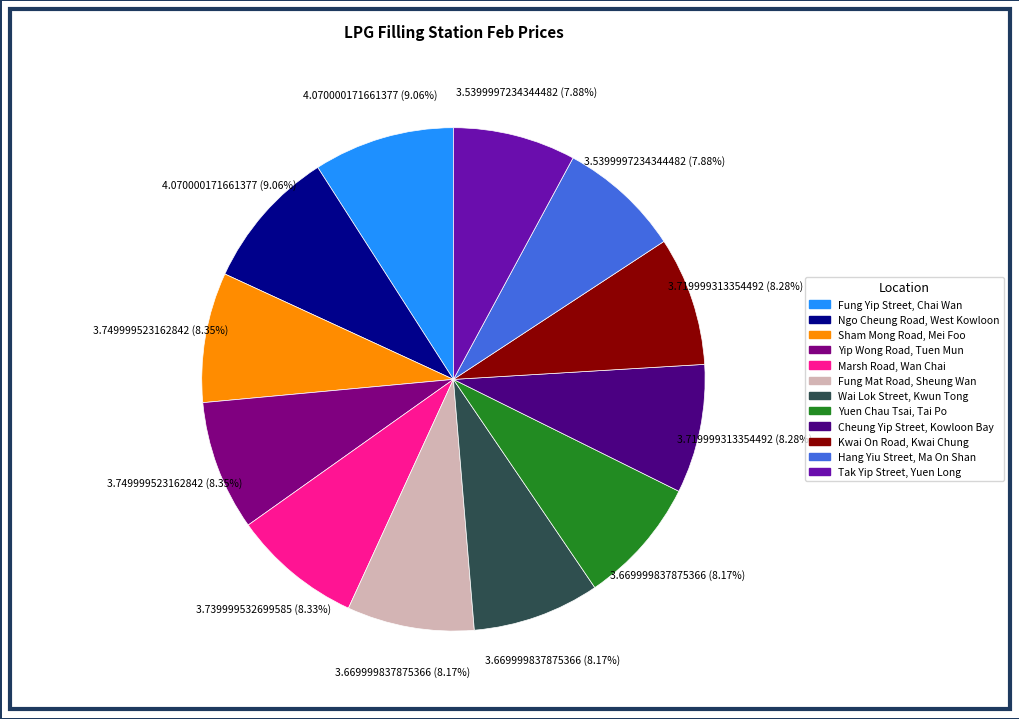

How many slices are in this pie chart?

12